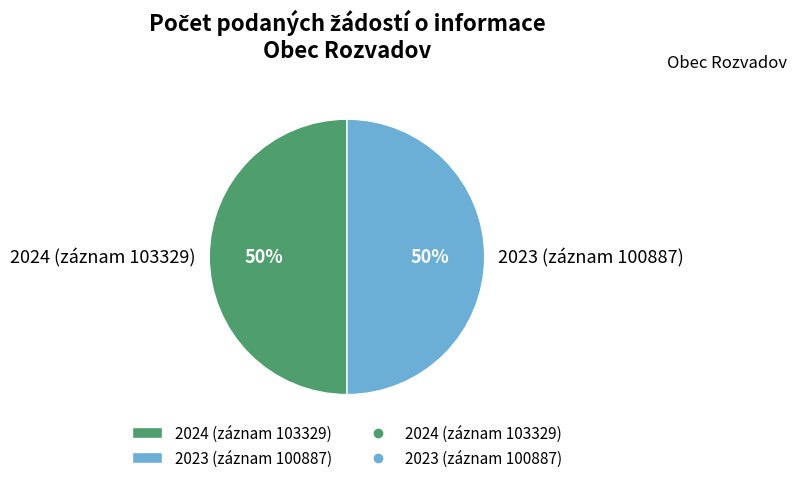

What is the ratio of the value at 2024 (záznam 103329) to the value at 2023 (záznam 100887)?

1.0